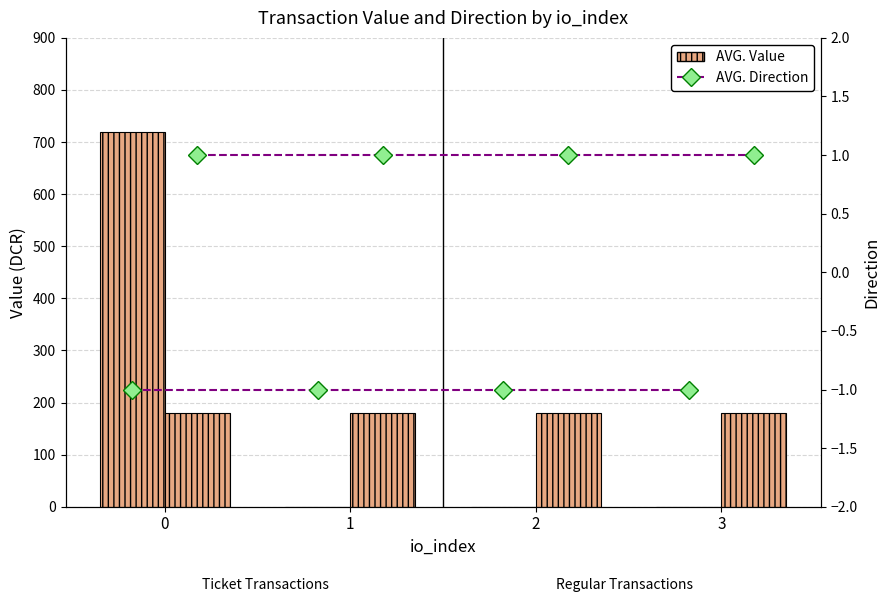

What is the total value across all series at 2?

180.0